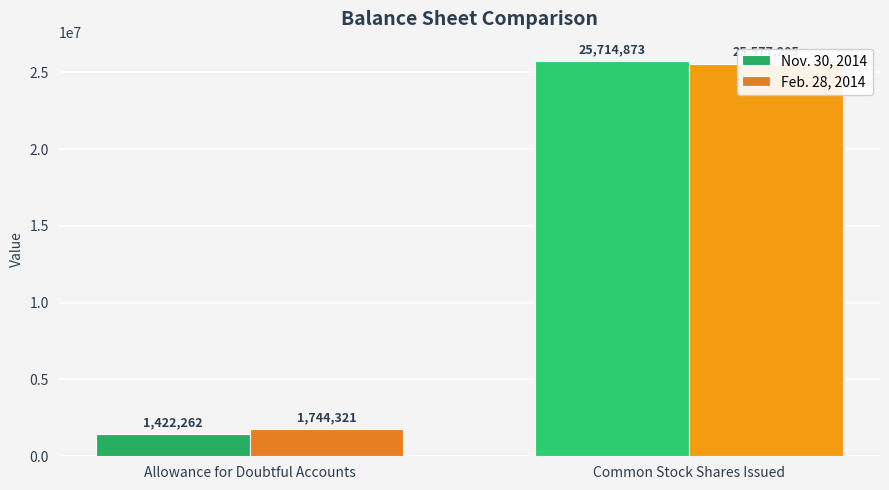

Which category has the lowest value in the Nov. 30, 2014 series?

Allowance for Doubtful Accounts